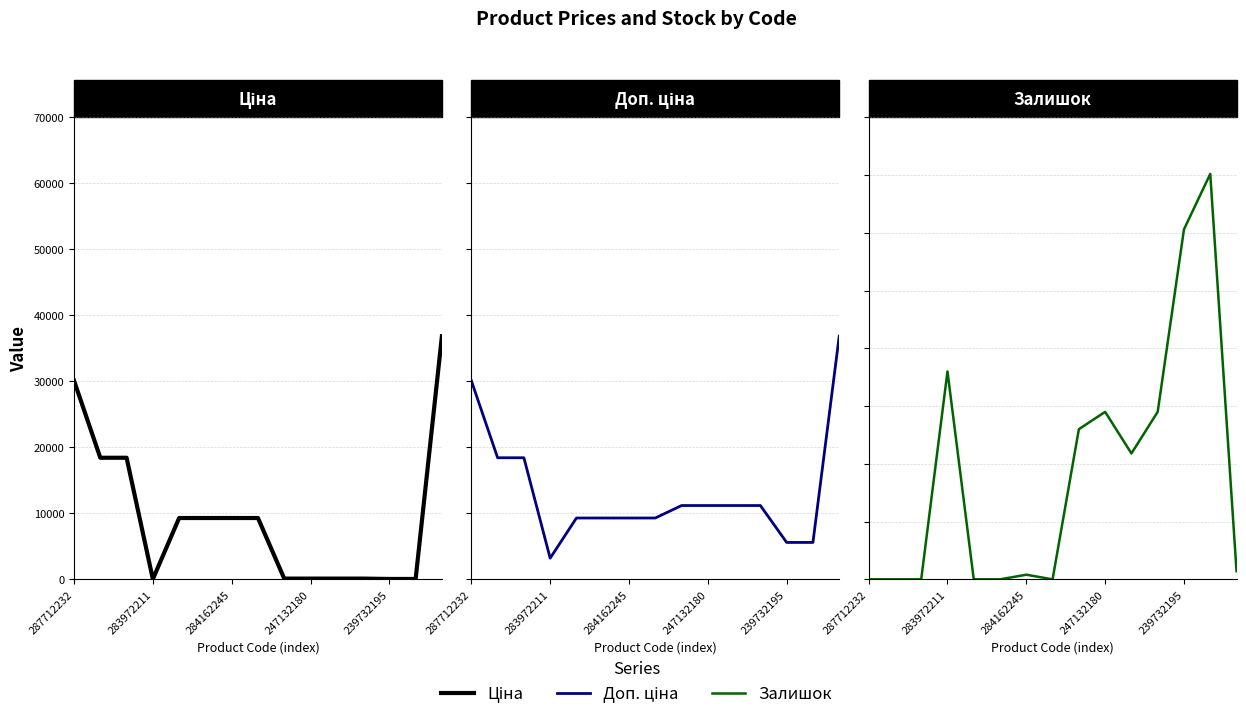

What is the difference between the maximum and second lowest values in the Залишок series?

702.0